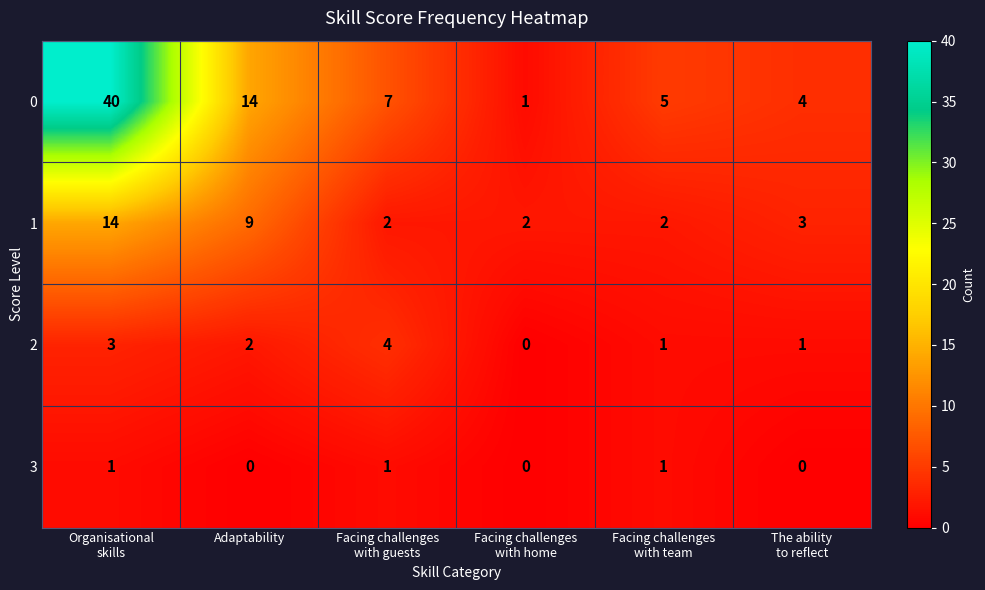

What is the sum of all 3 values?

3